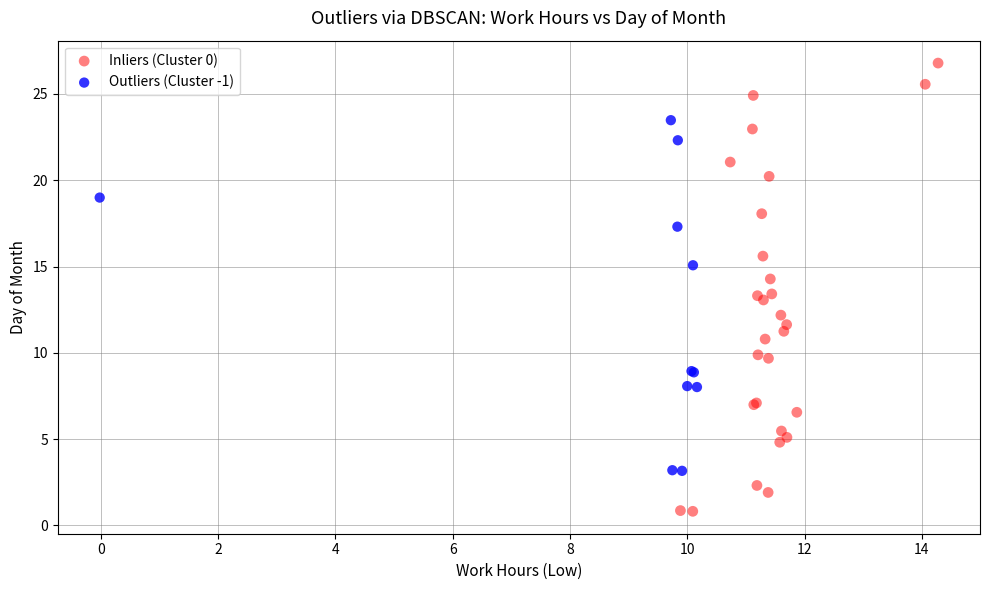

What are all the series names shown in the legend?

Inliers (Cluster 0), Outliers (Cluster -1)